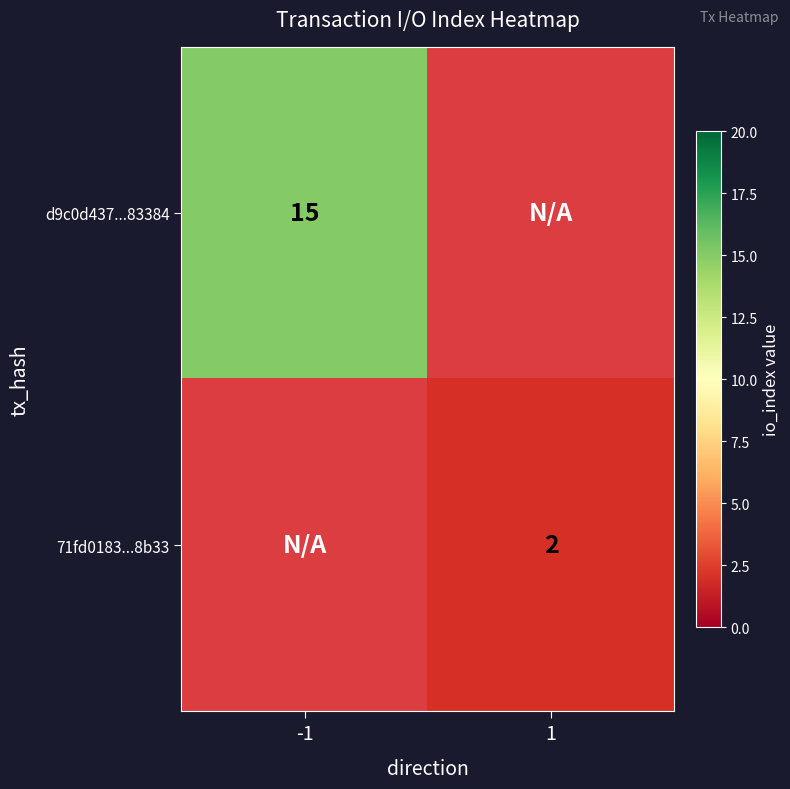

Rank the series by their average value, from lowest to highest.

71fd018310658d6e1af4784d70c302c9f01b8b3, d9c0d437620551f5cbfdff0e11f33df49a83384